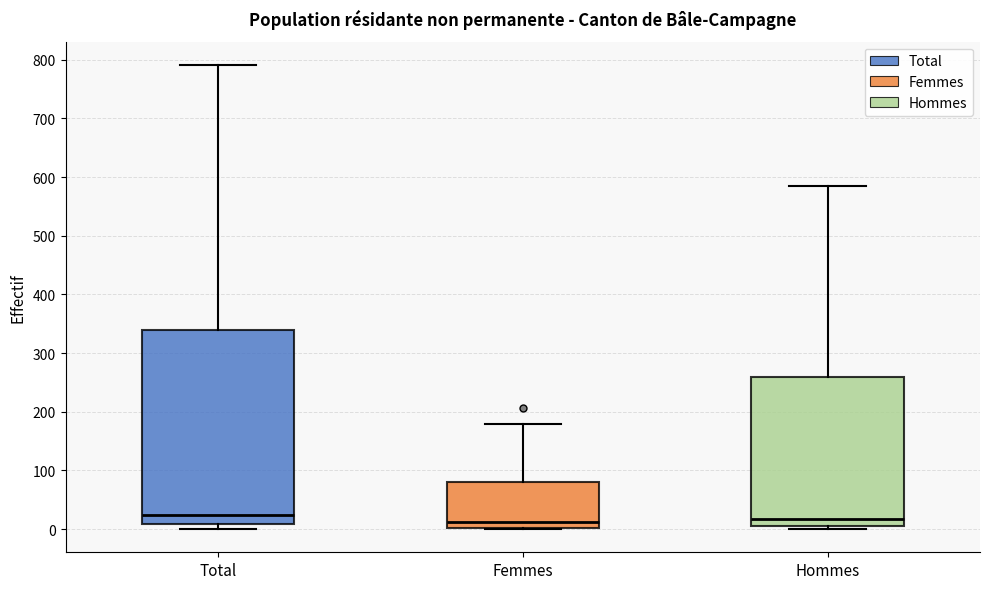

Comparing the boxes themselves (not the whiskers), which one is the tallest?

Total